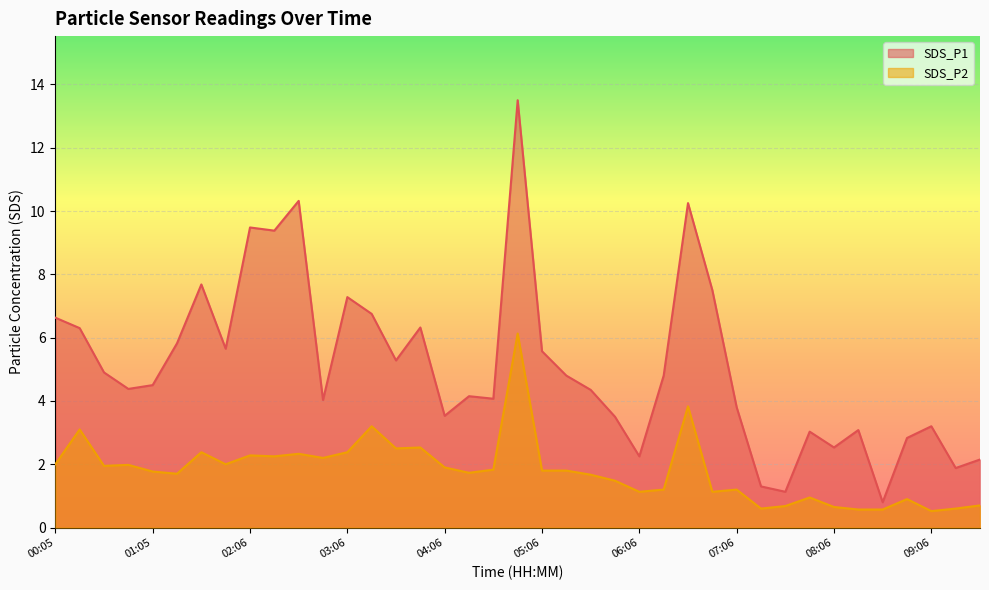

What are all the series names shown in the legend?

SDS_P1, SDS_P2